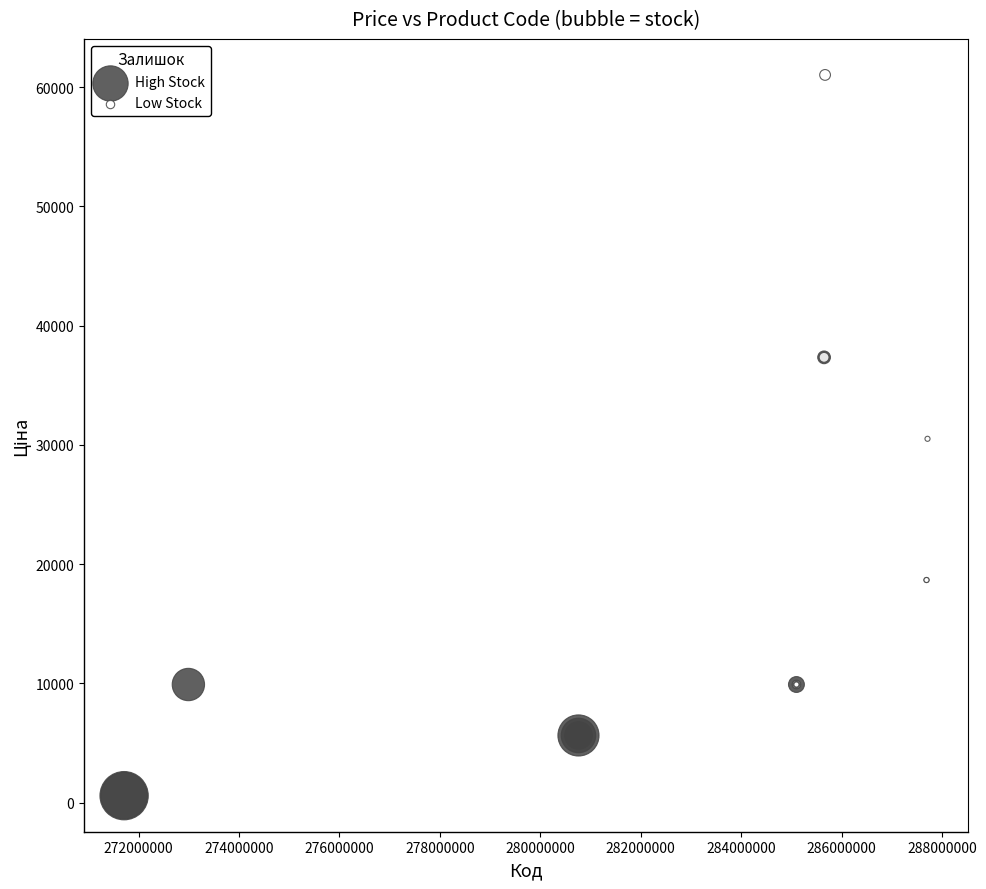

Which series has the widest spread of Y values?

Low Stock